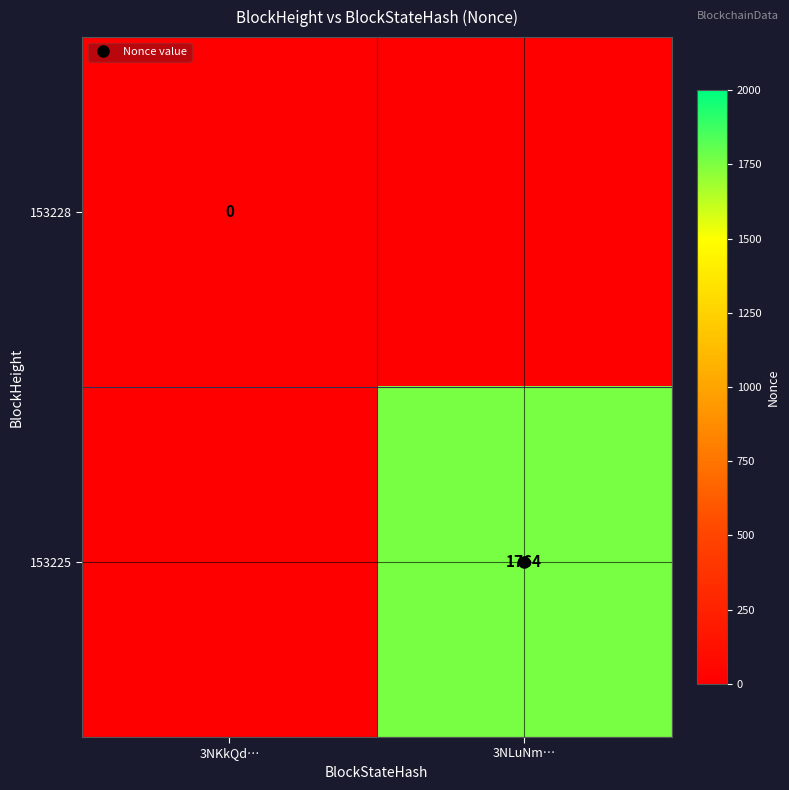

The value of 153225 at 3NLuNm… is 1069.0. True or false?

False